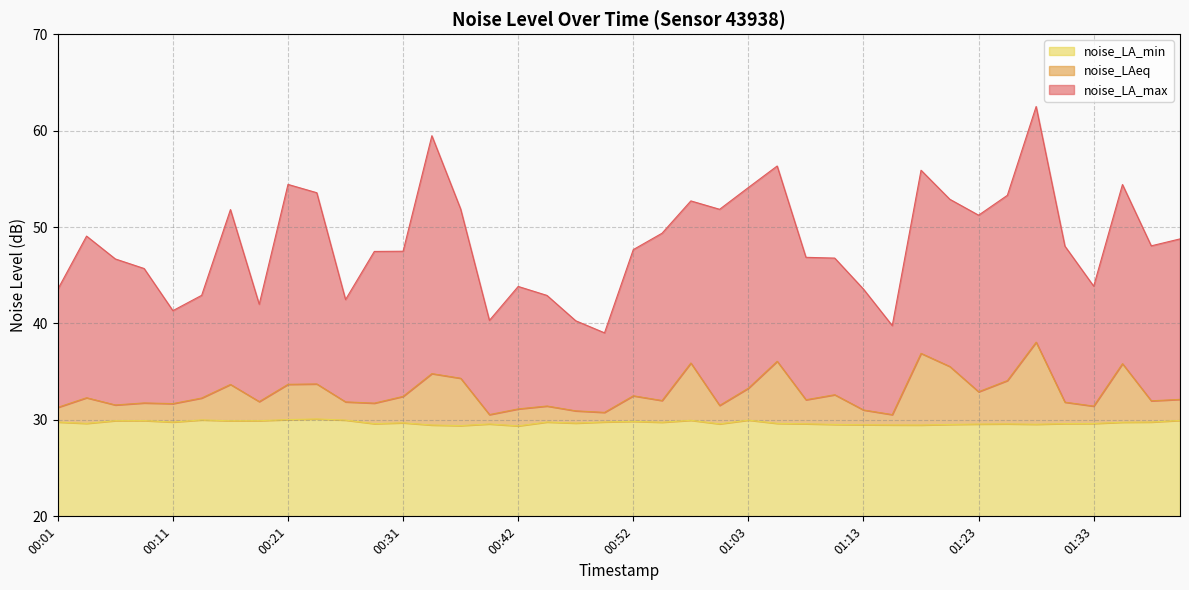

What is the total value across all series at 00:26?

104.3